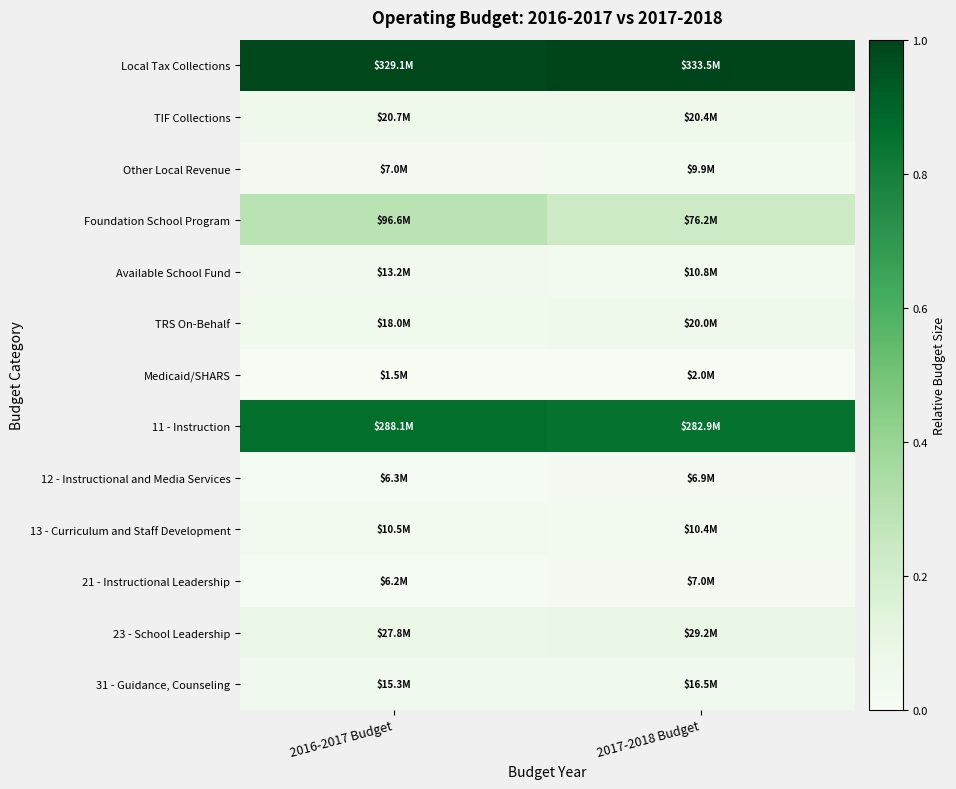

Which series changed the most between 2016-2017 Budget and 2017-2018 Budget?

Foundation School Program